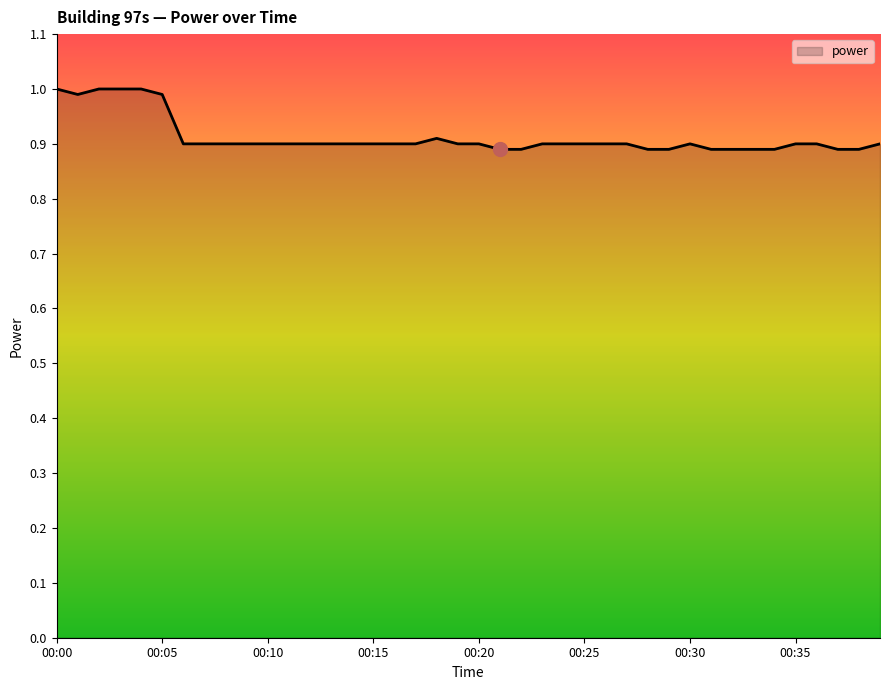

What is the maximum value shown in the chart?

1.0